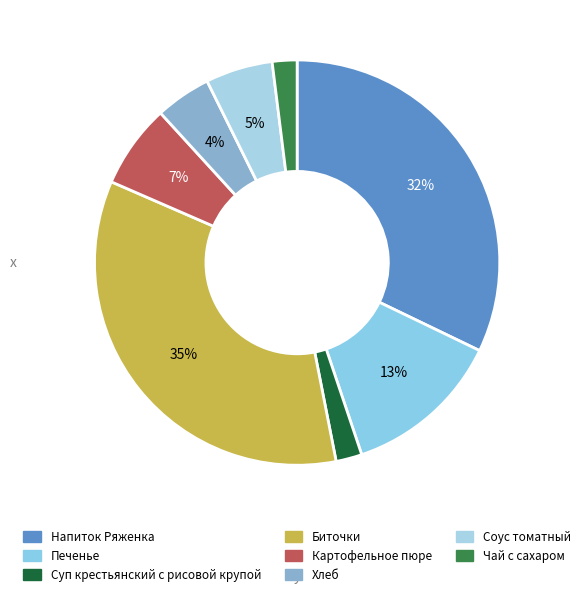

Between Картофельное пюре and Хлеб, which is larger?

Картофельное пюре